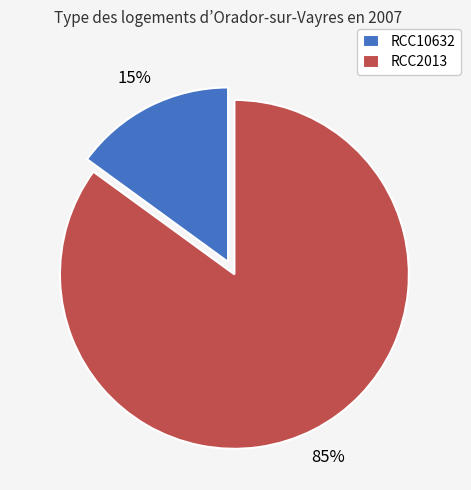

How many segments does this pie chart have?

2